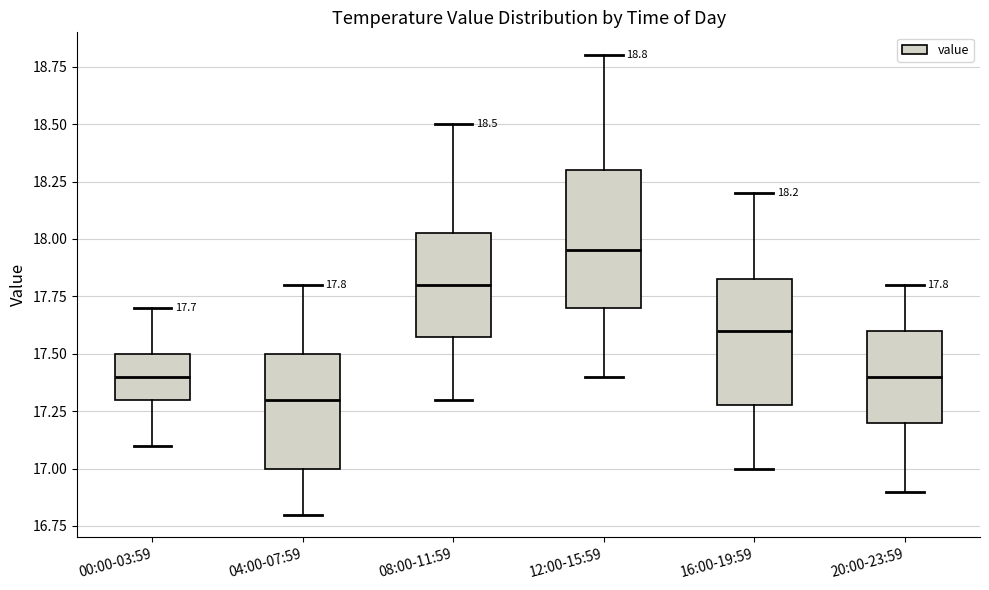

Comparing the boxes themselves (not the whiskers), which one is the tallest?

12:00-15:59